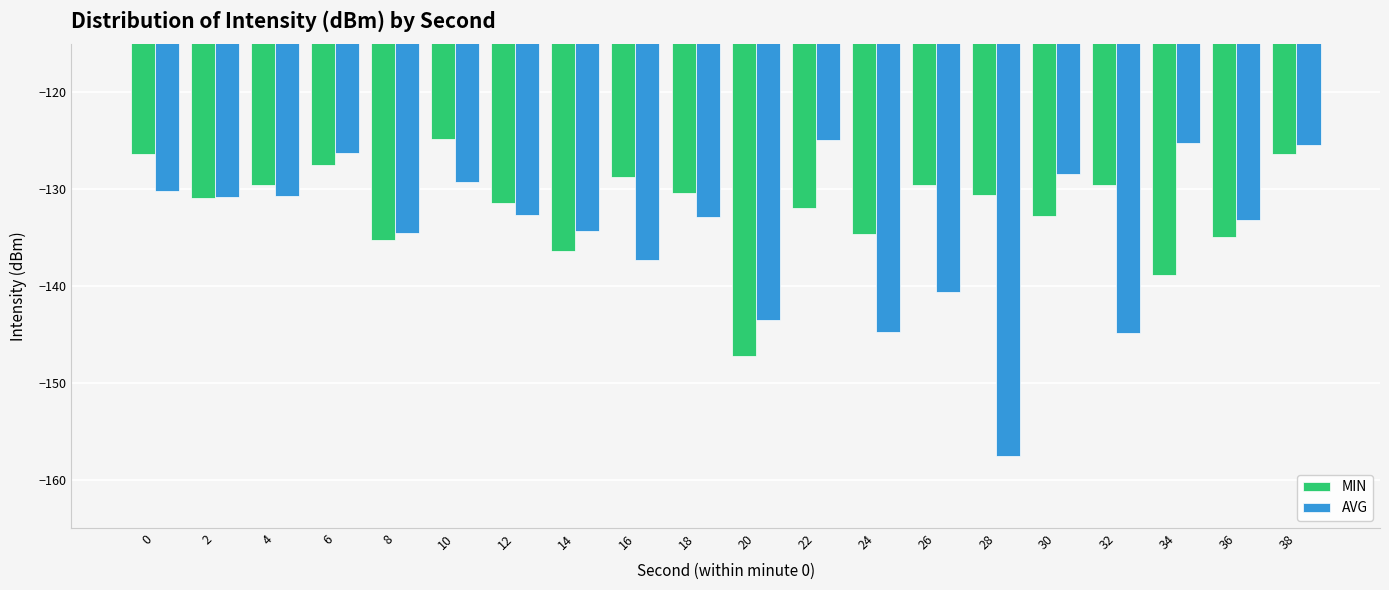

At 22, list the series in order from smallest to largest.

MIN, AVG